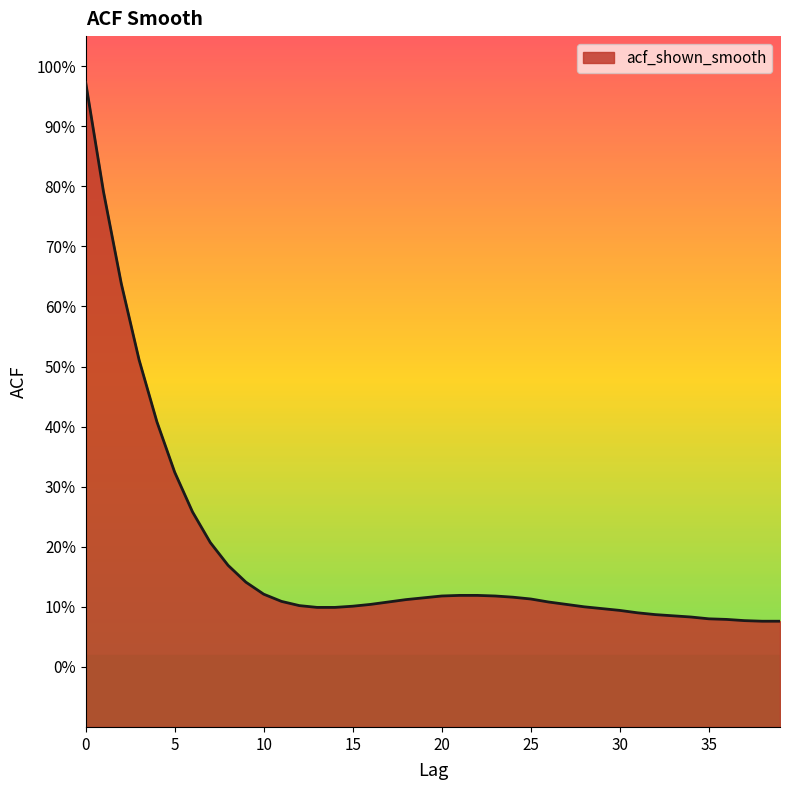

Reading left to right, extract all data points from this chart.

0=1.0	1=0.8	2=0.6	3=0.5	4=0.4	5=0.3	6=0.3	7=0.2	8=0.2	9=0.1	10=0.1	11=0.1	12=0.1	13=0.1	14=0.1	15=0.1	16=0.1	17=0.1	18=0.1	19=0.1	20=0.1	21=0.1	22=0.1	23=0.1	24=0.1	25=0.1	26=0.1	27=0.1	28=0.1	29=0.1	30=0.1	31=0.1	32=0.1	33=0.1	34=0.1	35=0.1	36=0.1	37=0.1	38=0.1	39=0.1